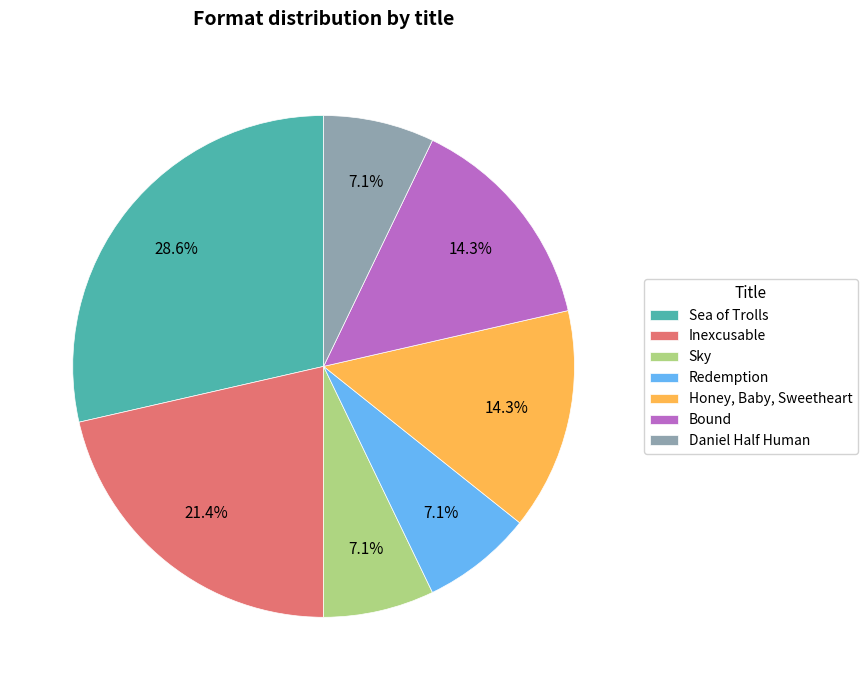

What is the largest slice in the pie chart?

Sea of Trolls